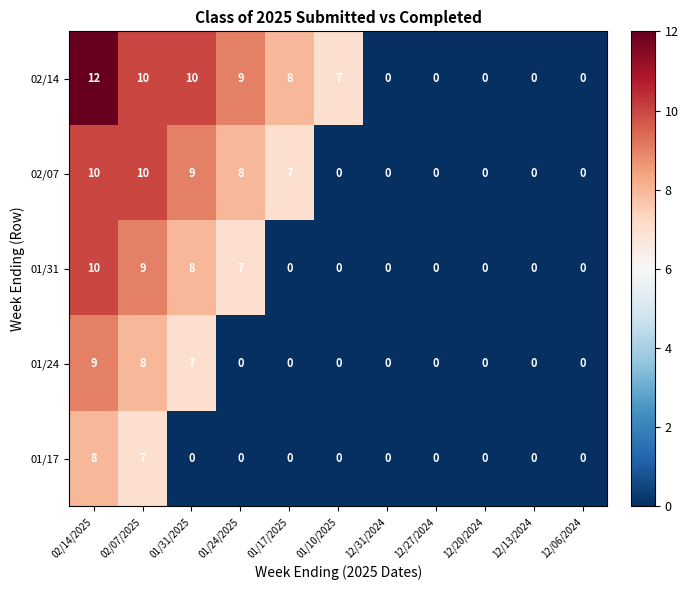

Is it true that 02/07 equals 4 at 12/06/2024?

False